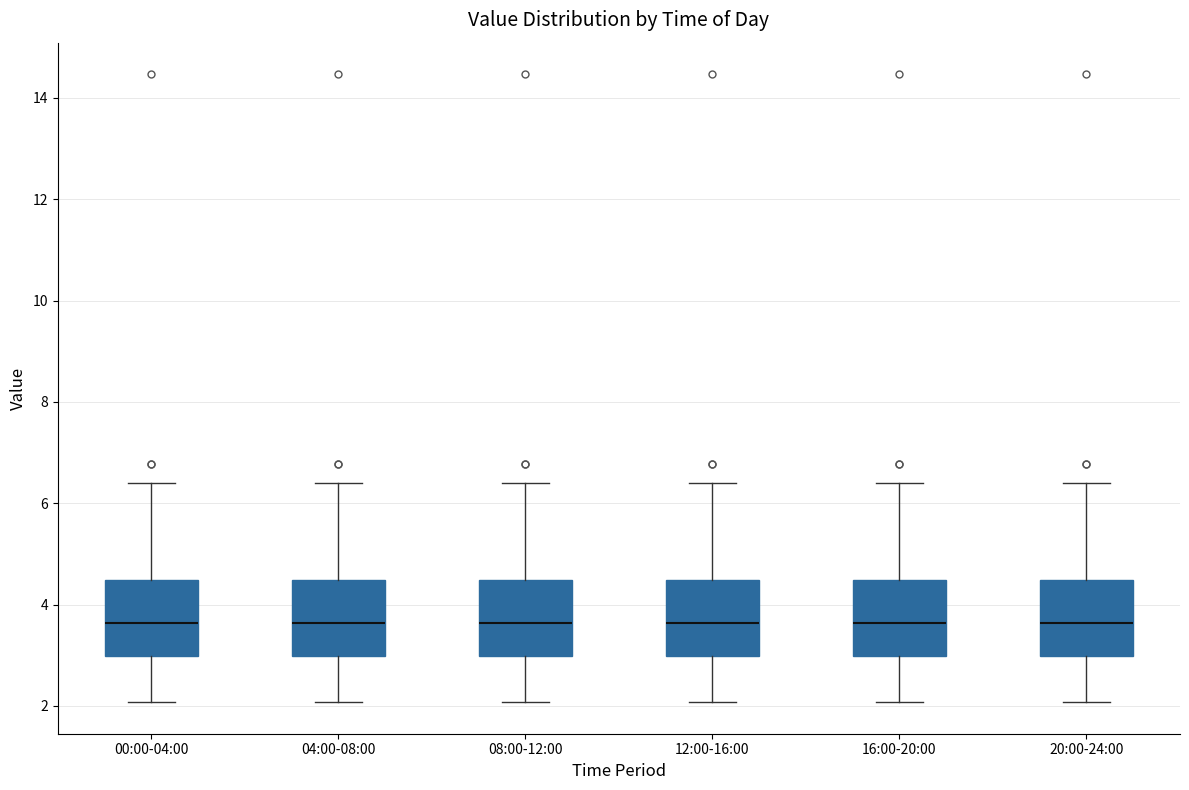

Reading left to right, read every box against the y-axis: the position of its median line, the range the box covers, and the ends of its whiskers. The values are not printed on the chart, so give them approximately, as read against the axis.

00:00-04:00: median 3.6, box 3.0 to 4.4, whiskers 2.0 to 6.4
04:00-08:00: median 3.6, box 3.0 to 4.4, whiskers 2.0 to 6.4
08:00-12:00: median 3.6, box 3.0 to 4.4, whiskers 2.0 to 6.4
12:00-16:00: median 3.6, box 3.0 to 4.4, whiskers 2.0 to 6.4
16:00-20:00: median 3.6, box 3.0 to 4.4, whiskers 2.0 to 6.4
20:00-24:00: median 3.6, box 3.0 to 4.4, whiskers 2.0 to 6.4